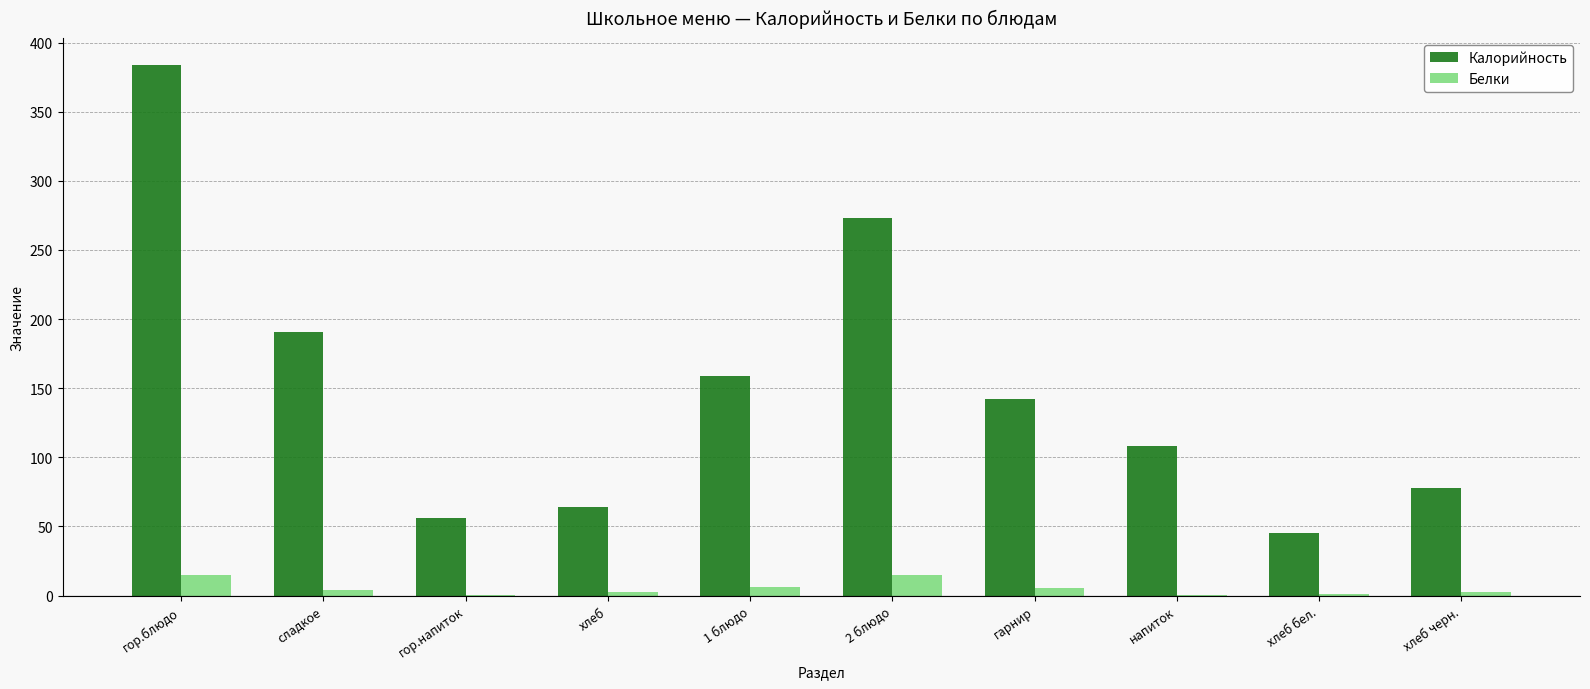

Between гарнир and хлеб бел., which series saw the biggest shift?

Калорийность